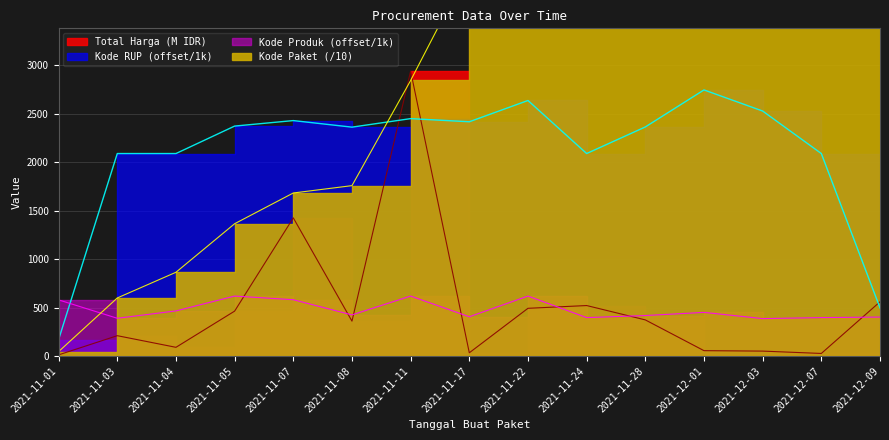

Where do Kode RUP and Total Harga first cross each other?

2021-11-08 and 2021-11-11